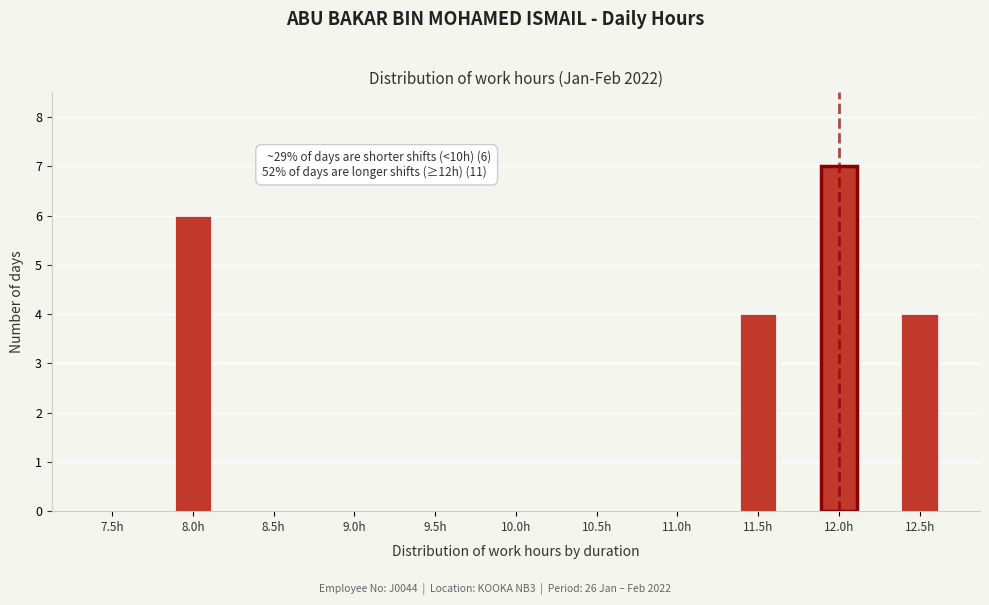

Reading right to left, transcribe all the data shown in this chart.

12.5h=4	12.0h=7	11.5h=4	11.0h=0	10.5h=0	10.0h=0	9.5h=0	9.0h=0	8.5h=0	8.0h=6	7.5h=0